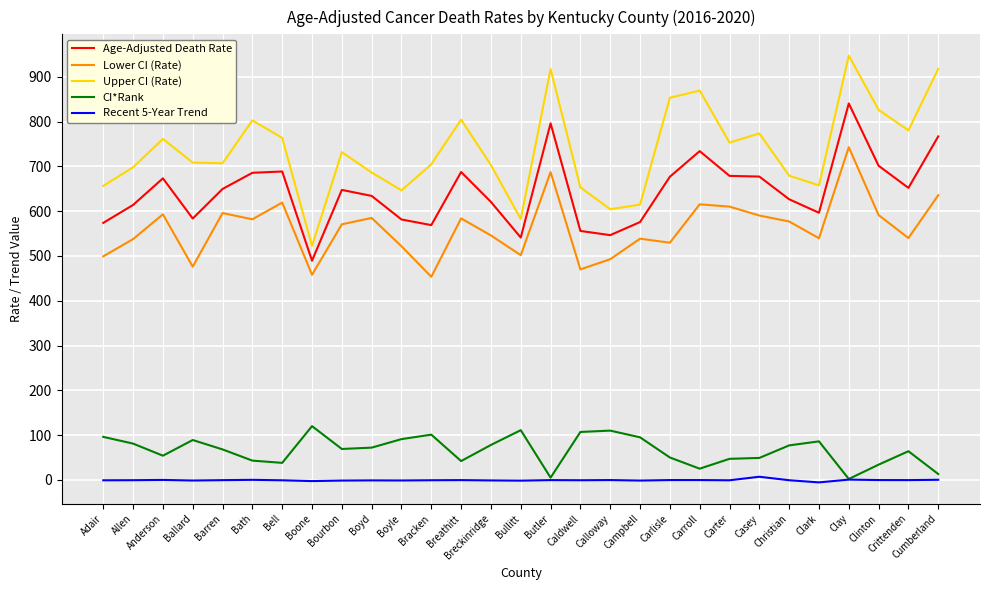

List the series in order of their peak value, lowest first.

Recent 5-Year Trend, CI*Rank, Lower CI (Rate), Age-Adjusted Death Rate, Upper CI (Rate)